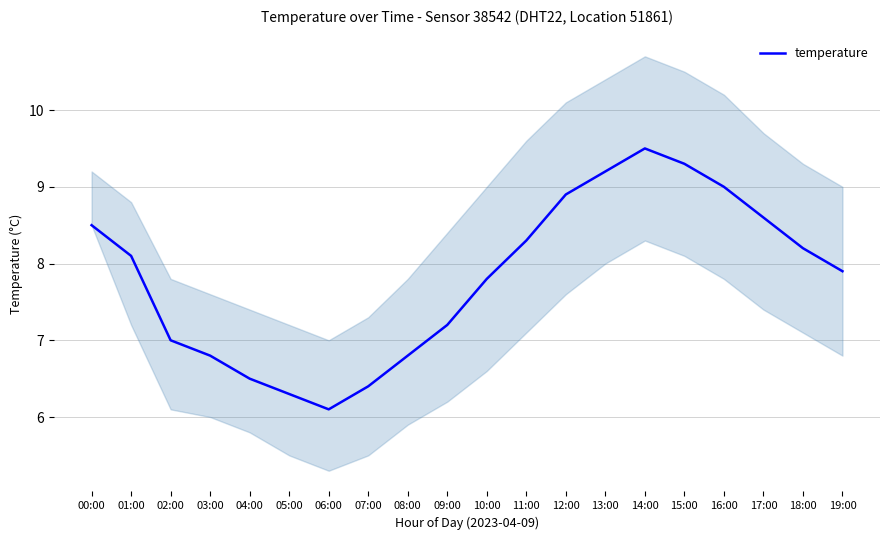

What is the difference between the second highest and minimum values?

3.2